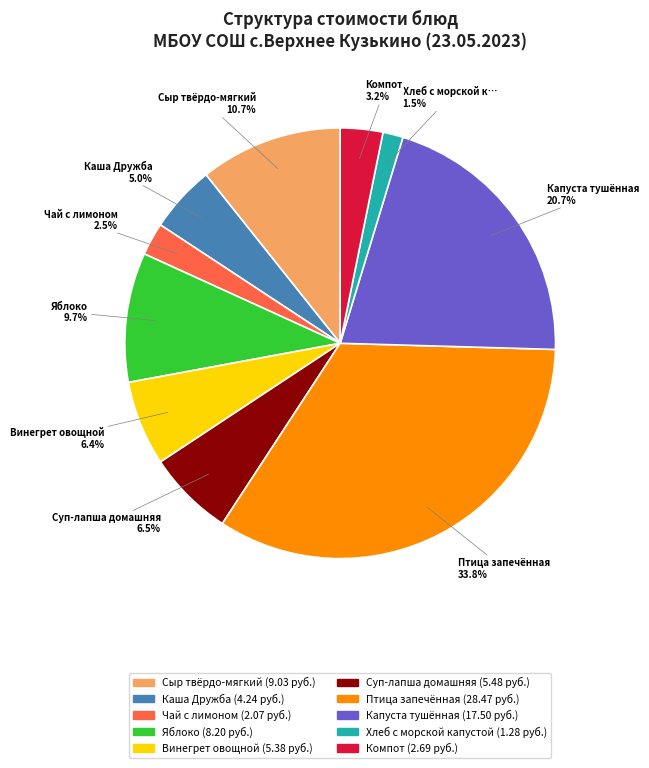

Is it true that Хлеб с морской капустой is 10% of the pie?

False